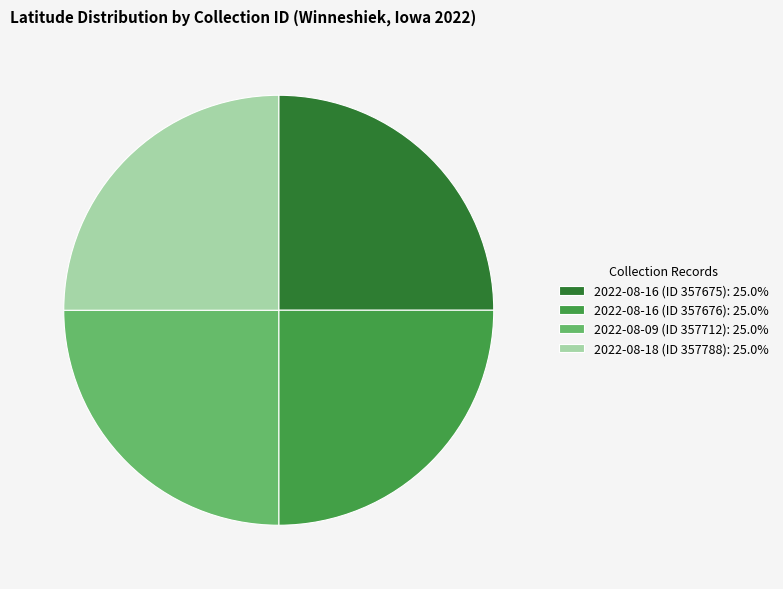

Is it true that 2022-08-09 (ID 357712) is 25% of the pie?

True